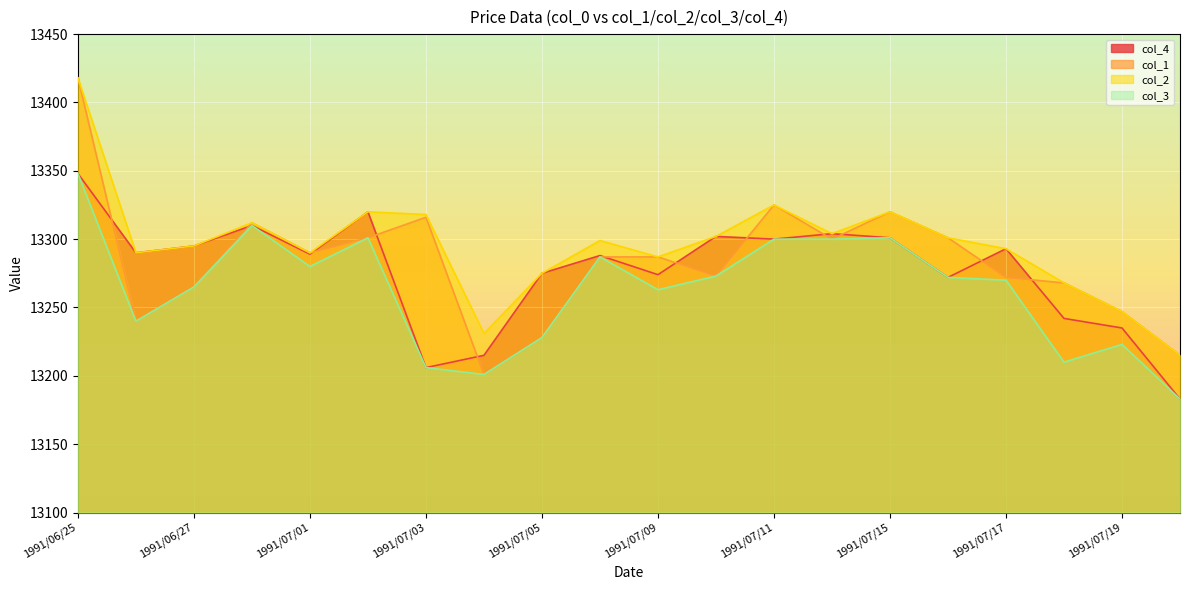

Count the number of categories in the chart.

20